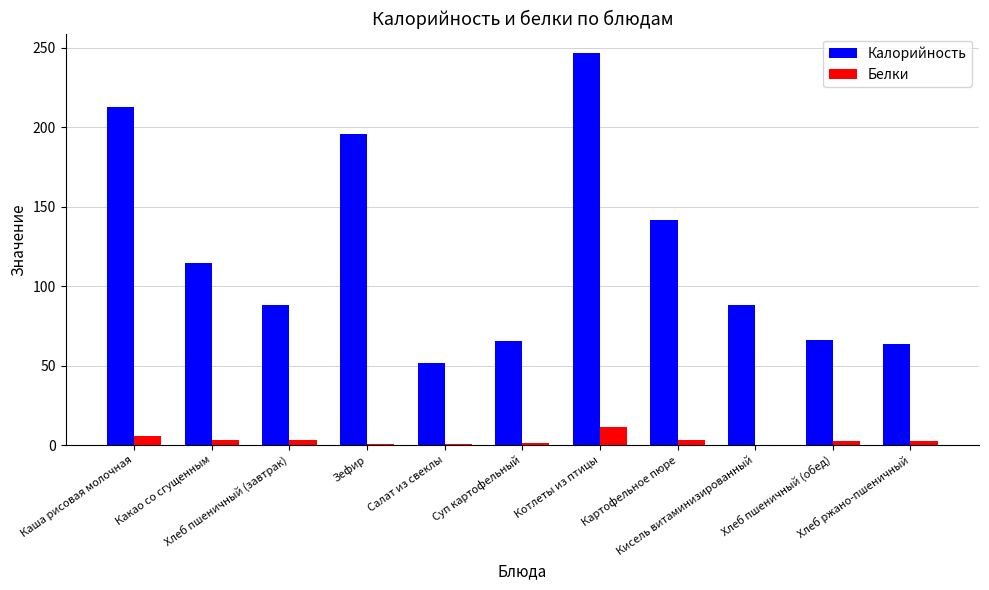

What is the spread (max minus min) of values at Зефир?

195.1